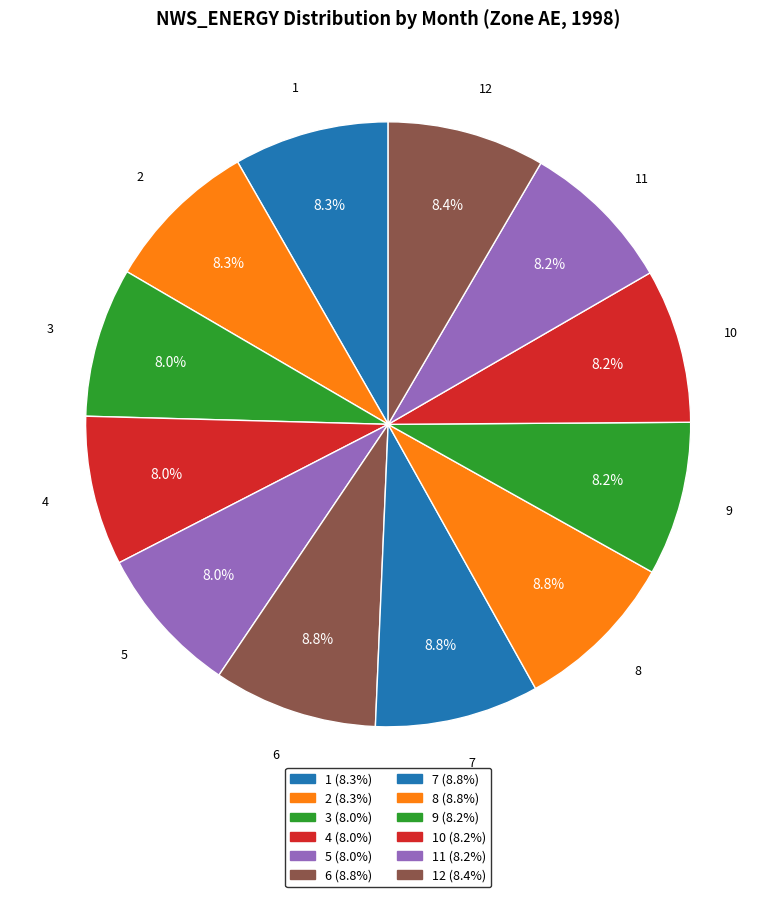

Does 1 represent more than half of the total?

No